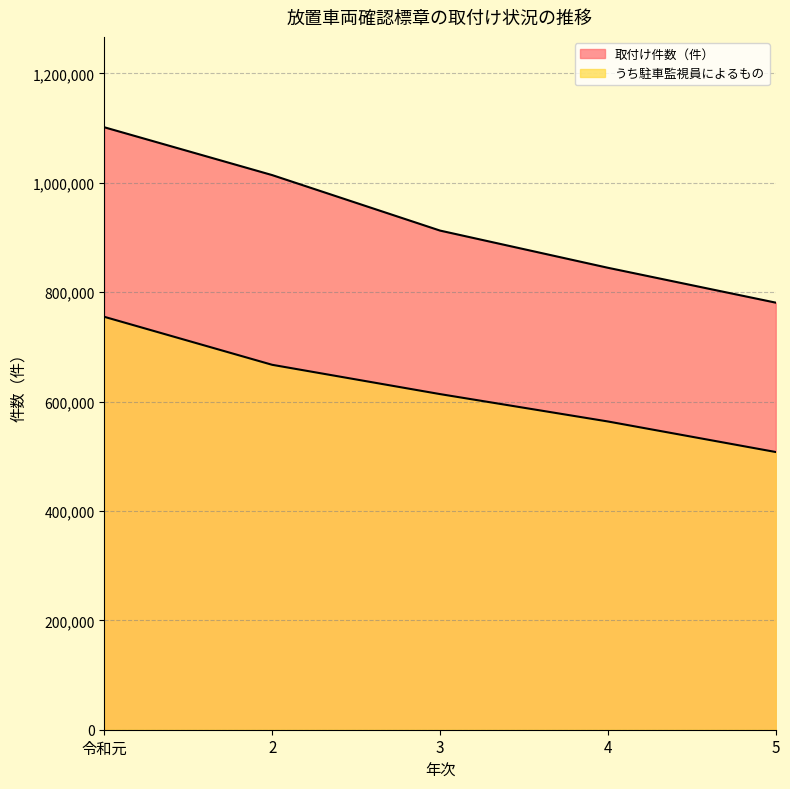

Reading left to right, what are all the values shown in this chart?

取付け件数（件）: 1101499	1014064	912603	844598	780829
うち駐車監視員によるもの: 754939	667202	613644	563587	507735